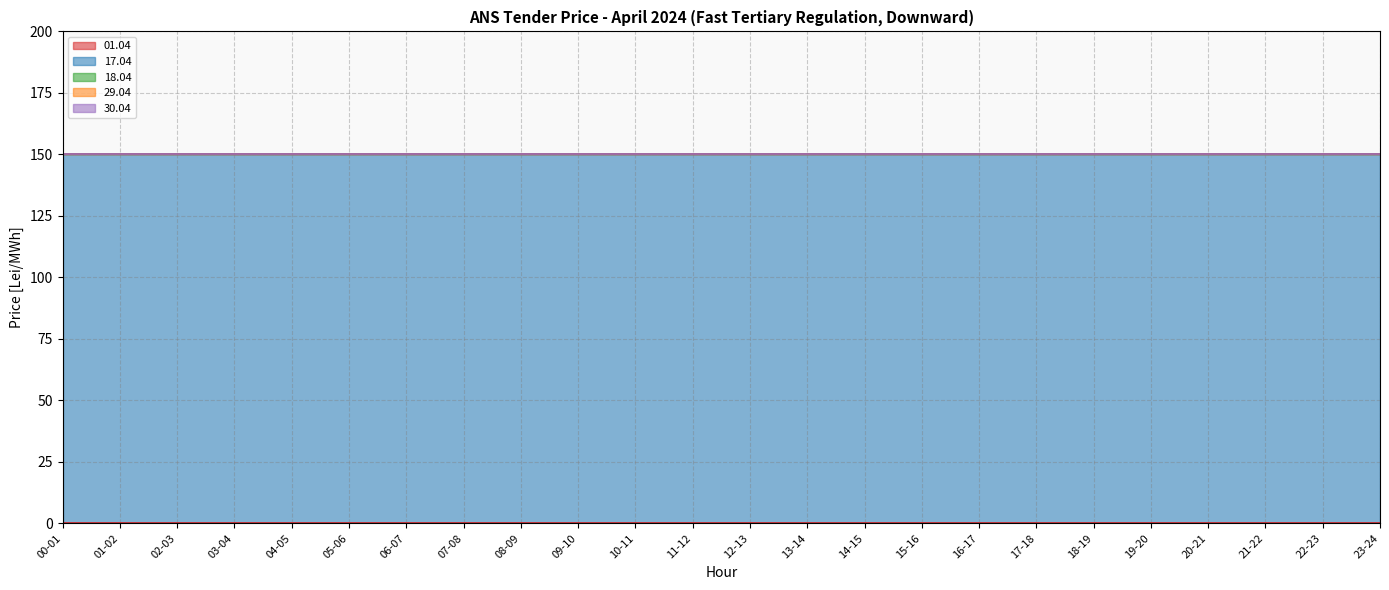

What is the total value across all series at 08-09?

150